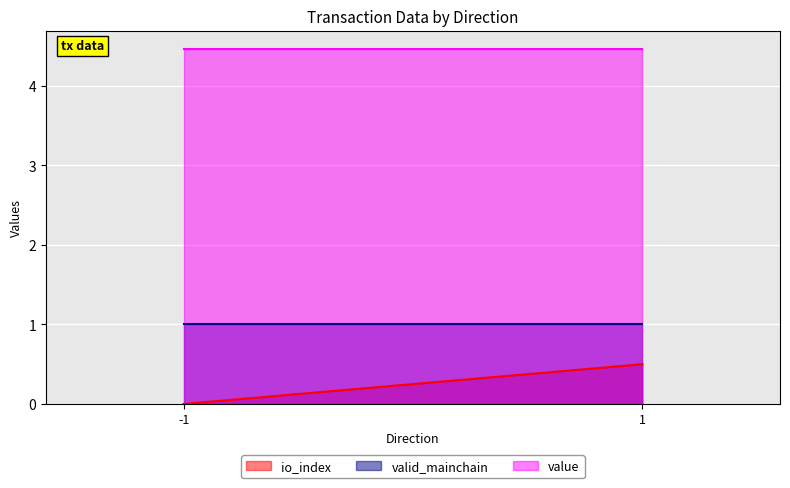

Is the value of valid_mainchain at 1 greater than the value of io_index at -1?

Yes